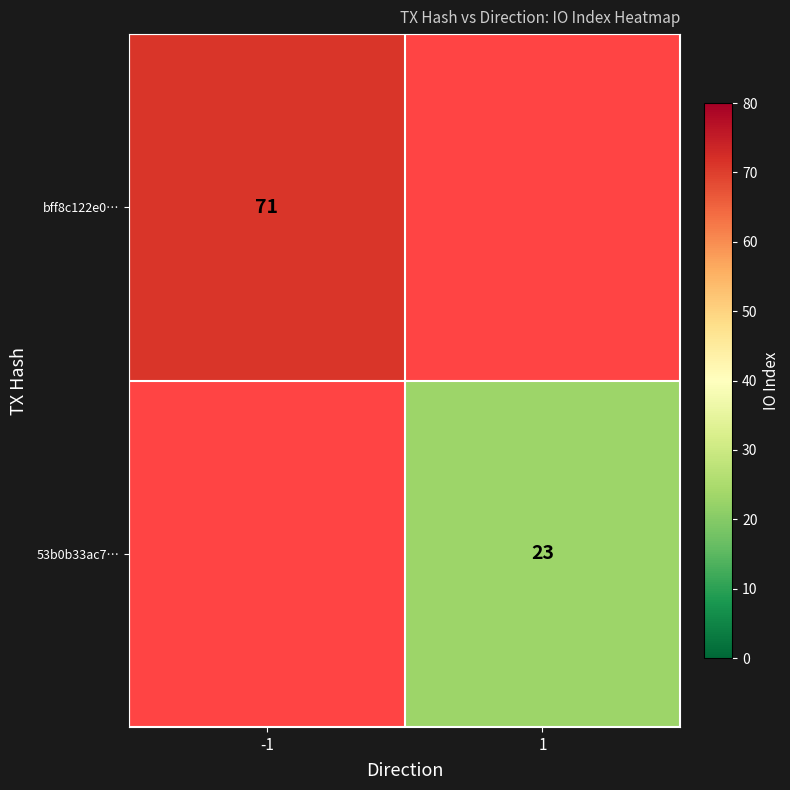

The value of bff8c122e0… at -1 is 25. True or false?

False